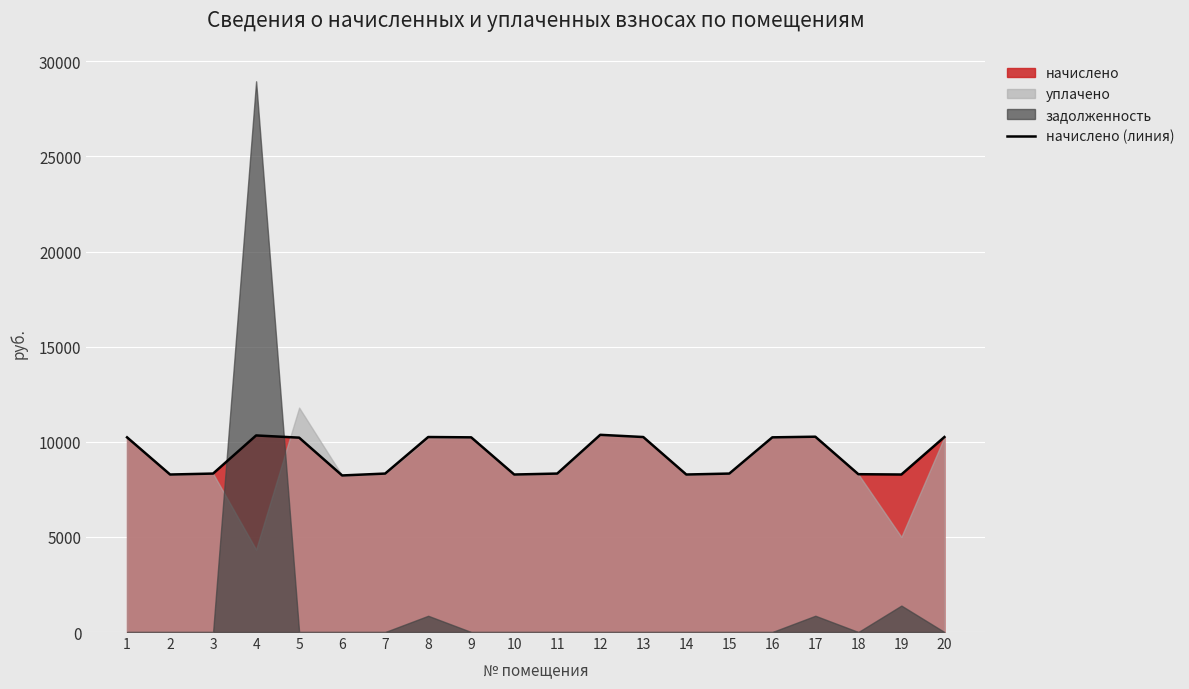

Where is the data nearest to the value 9298?

5